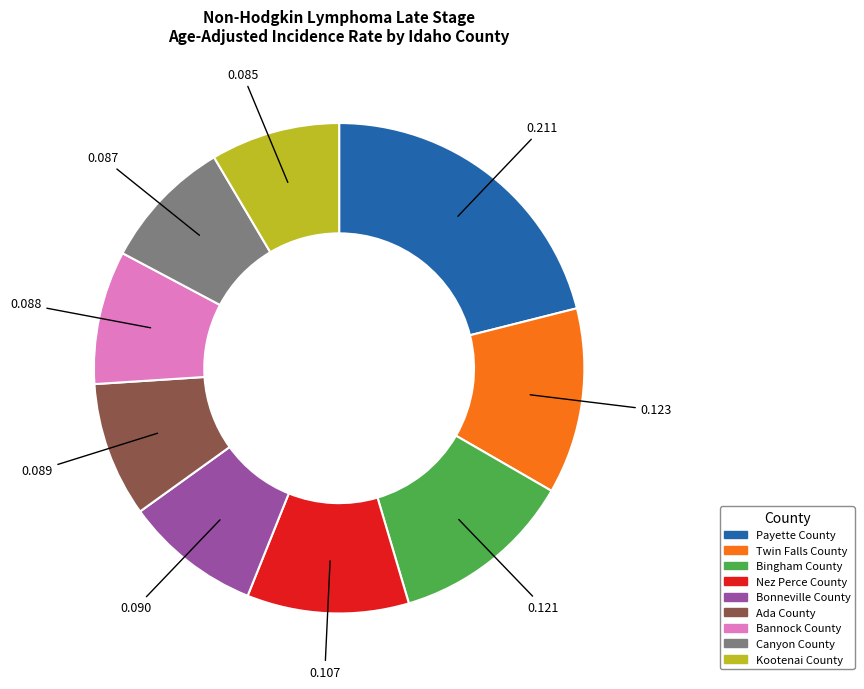

Which slice is the largest?

Payette County